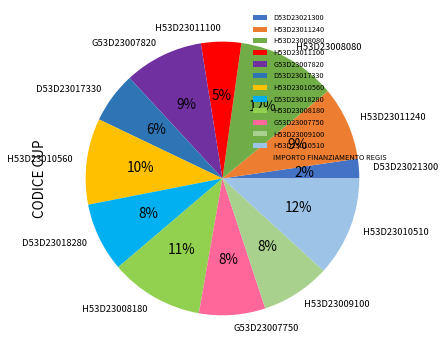

Which category has the smallest portion of the pie?

D53D23021300